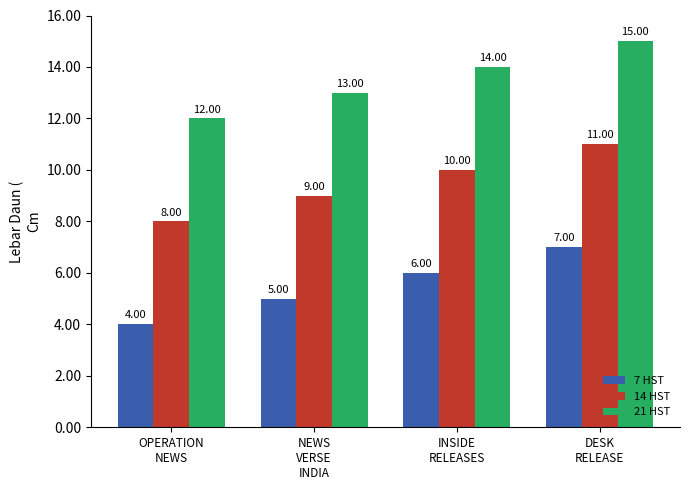

The value of 14 HST at DESK
RELEASE is 6. True or false?

False